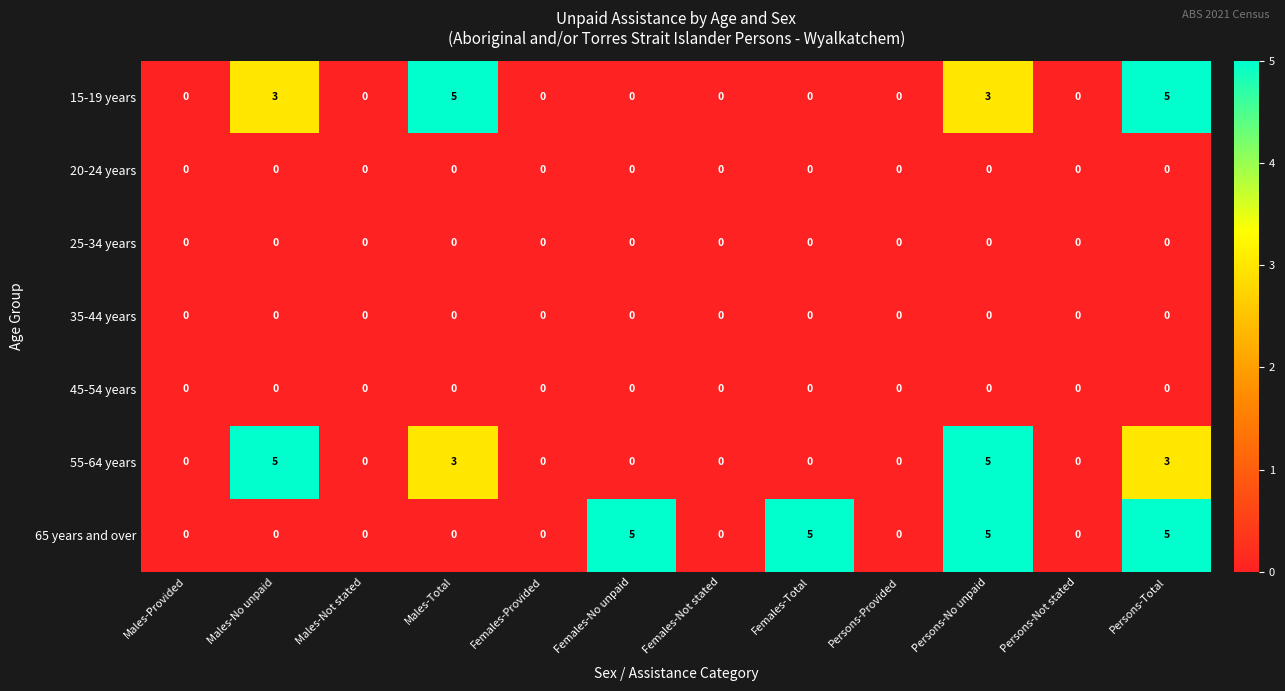

Which series changed the most between Females-No unpaid and Persons-Provided?

65 years and over